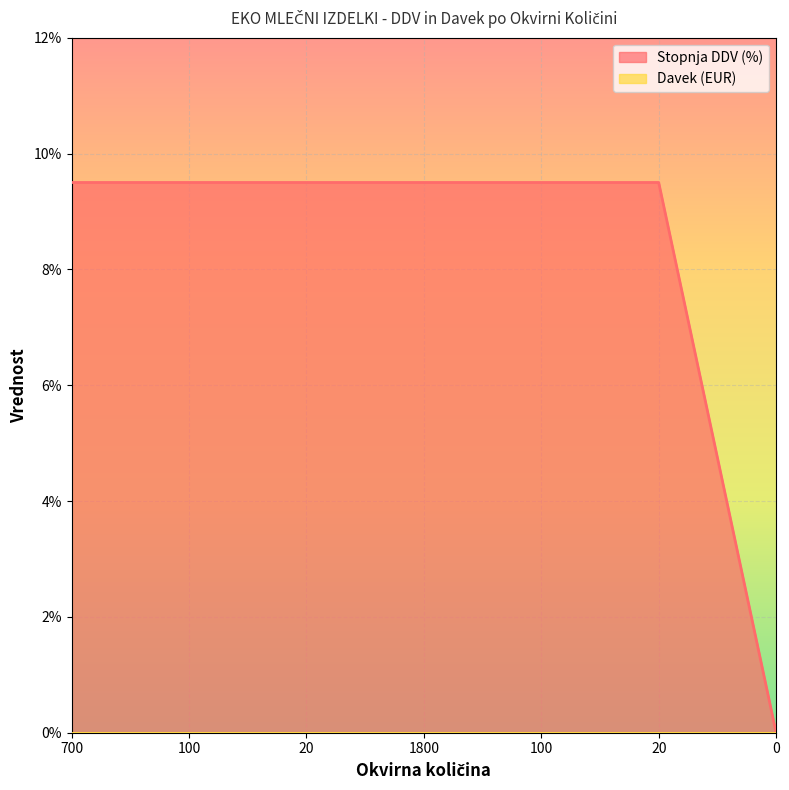

Between 100 and 1800, which is larger?

100